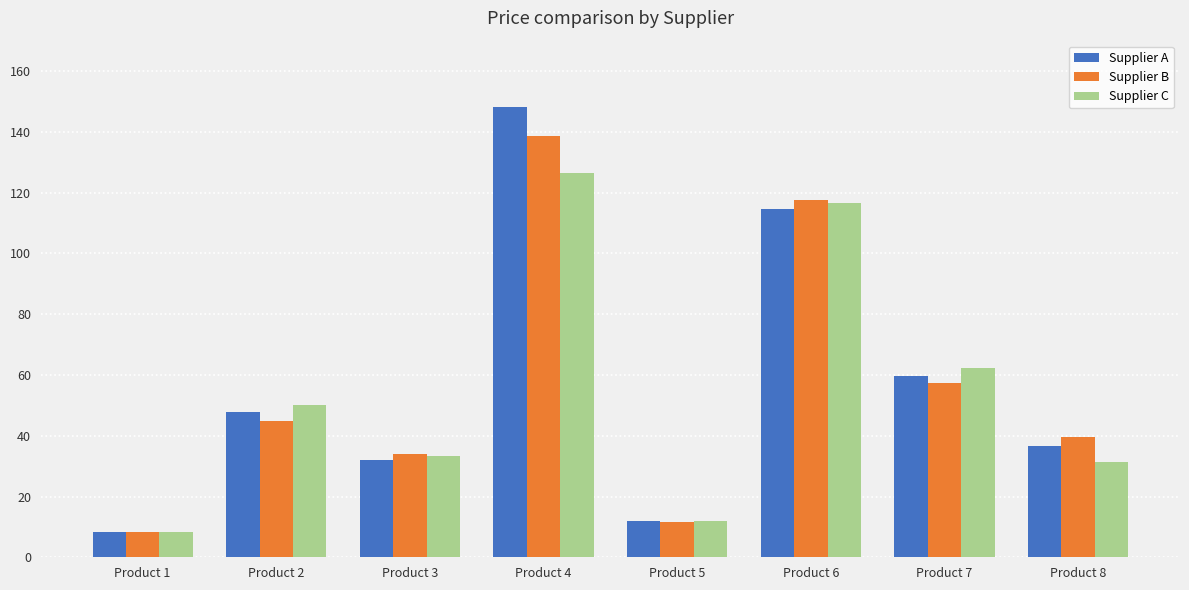

What is the average value of the Supplier B series?

56.5